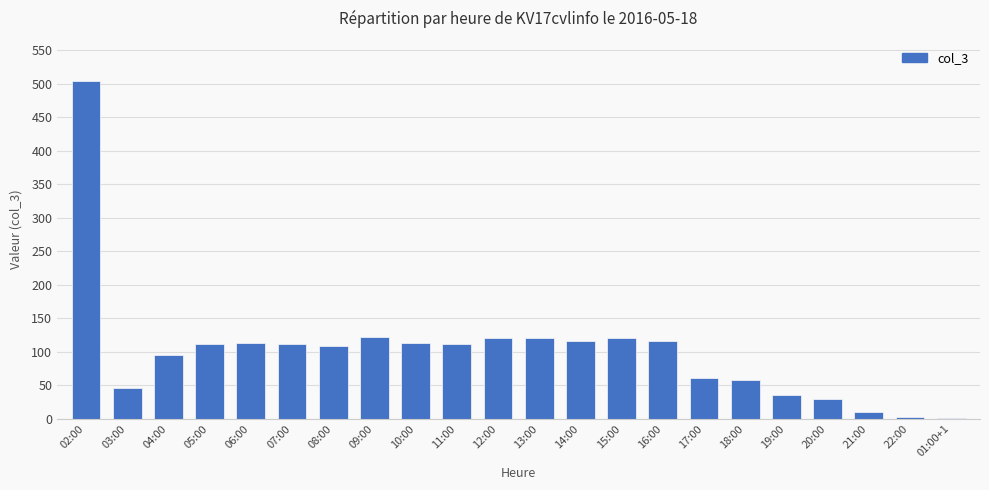

Between 20:00 and 14:00, which is larger?

14:00